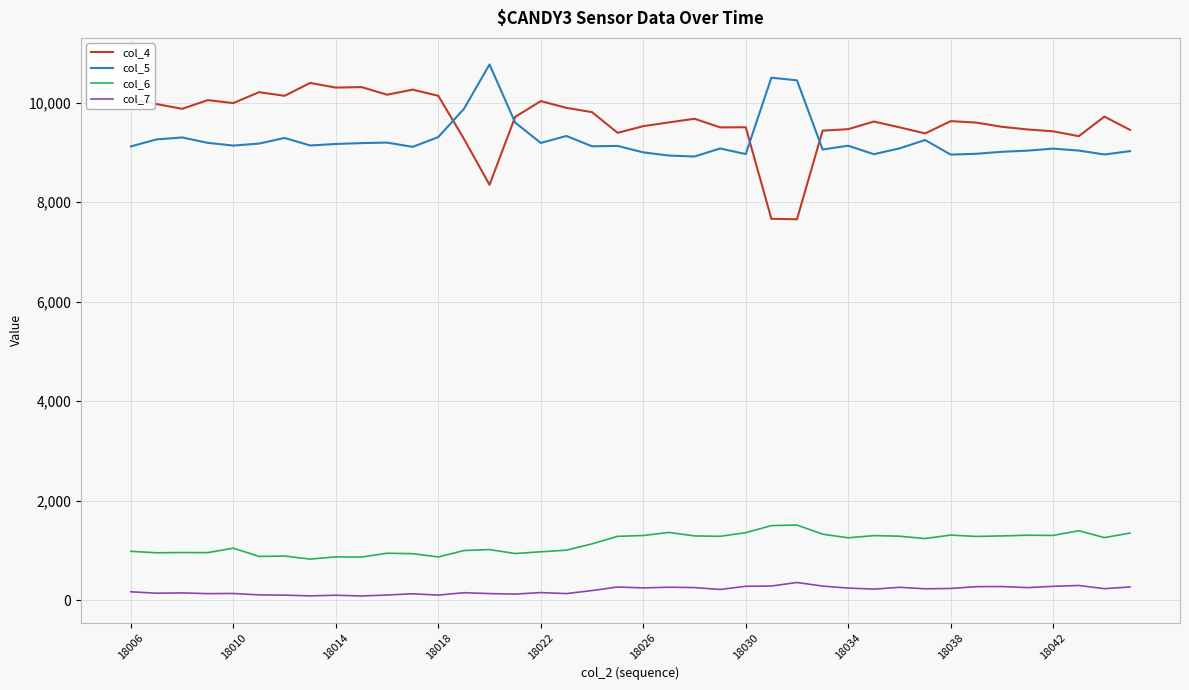

What is the maximum value shown in the chart?

10765